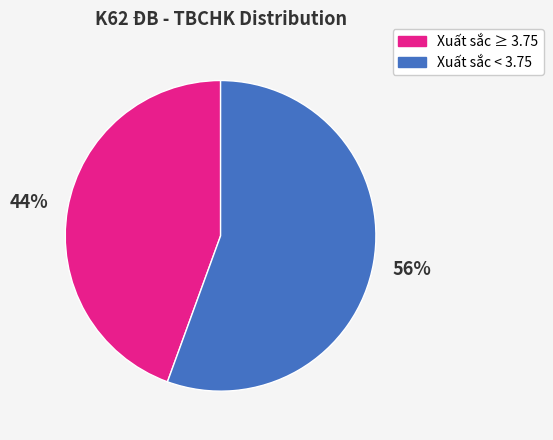

Combined, do Xuất sắc ≥ 3.75 and Xuất sắc < 3.75 account for over 50%?

Yes